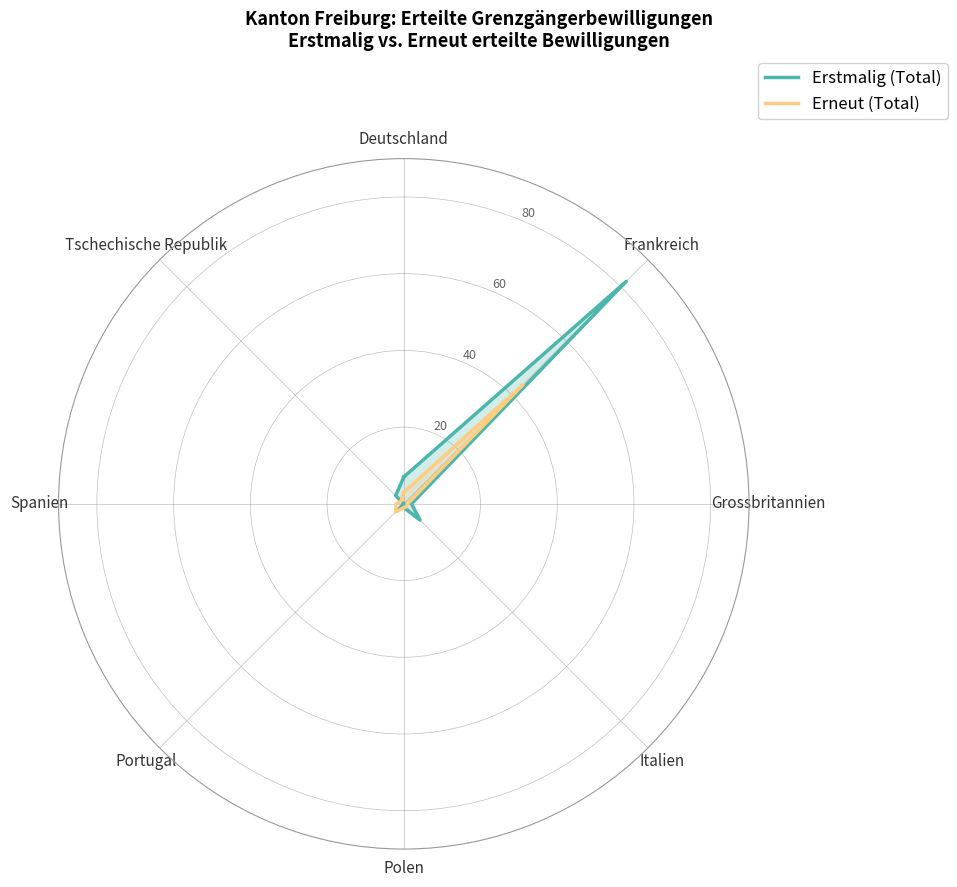

Reading right to left, extract all data points from this chart.

Erstmalig (Total): 7	3	0	2	1	6	2	82	7
Erneut (Total): 3	1	2	3	1	1	1	44	3